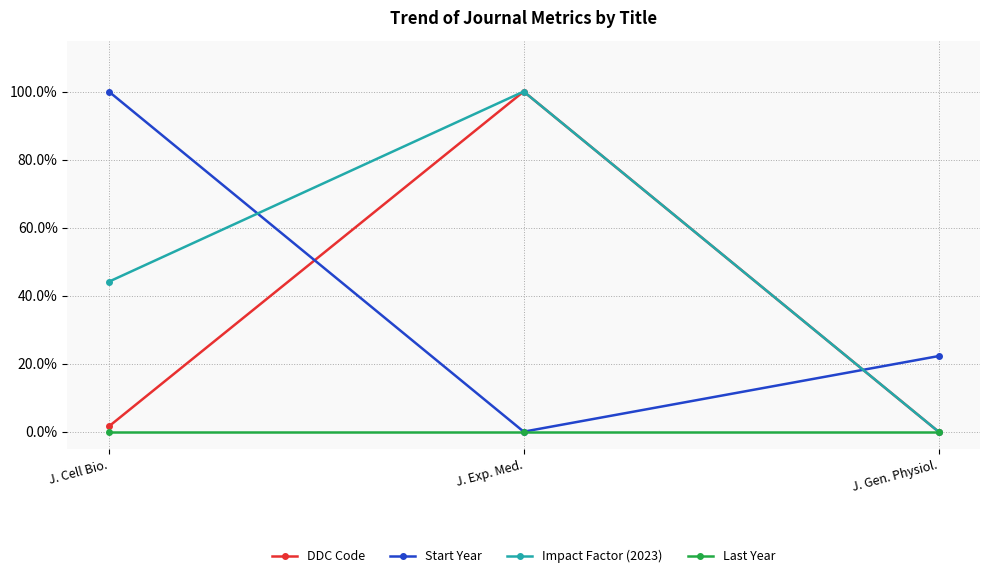

What is the difference between the DDC Code values at J. Gen. Physiol. and J. Exp. Med.?

1.0